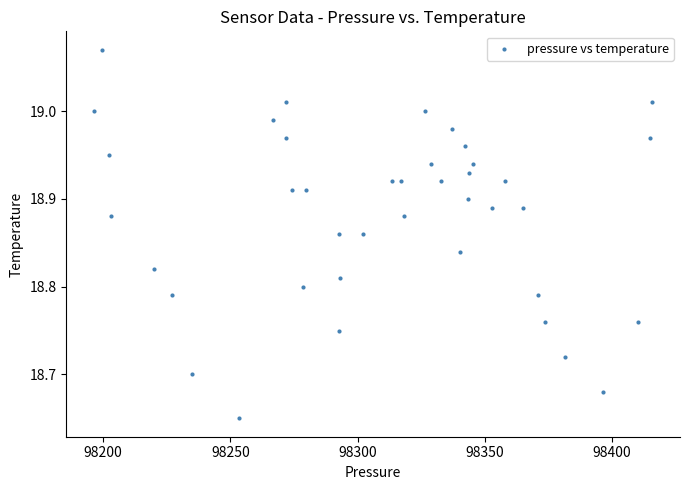

What is the range of Y values (max minus min)?

0.4